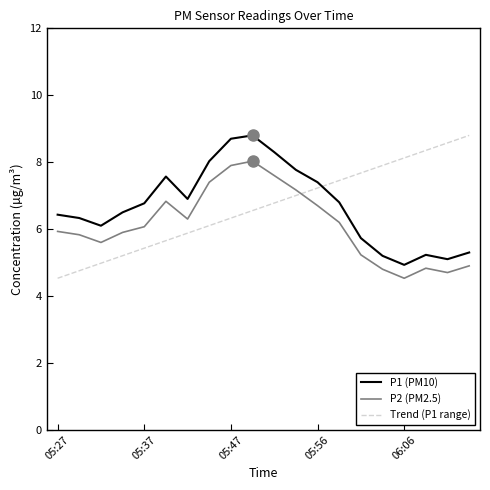

What is the difference between the maximum and minimum values in the P2 (PM2.5) series?

3.5